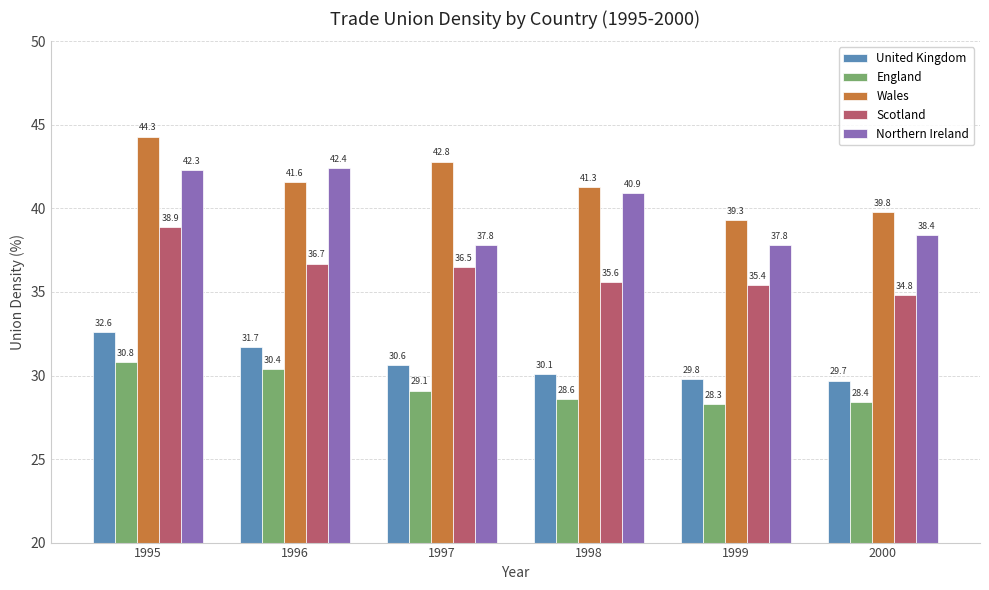

Rank the series by their maximum value, from highest to lowest.

Wales, Northern Ireland, Scotland, United Kingdom, England